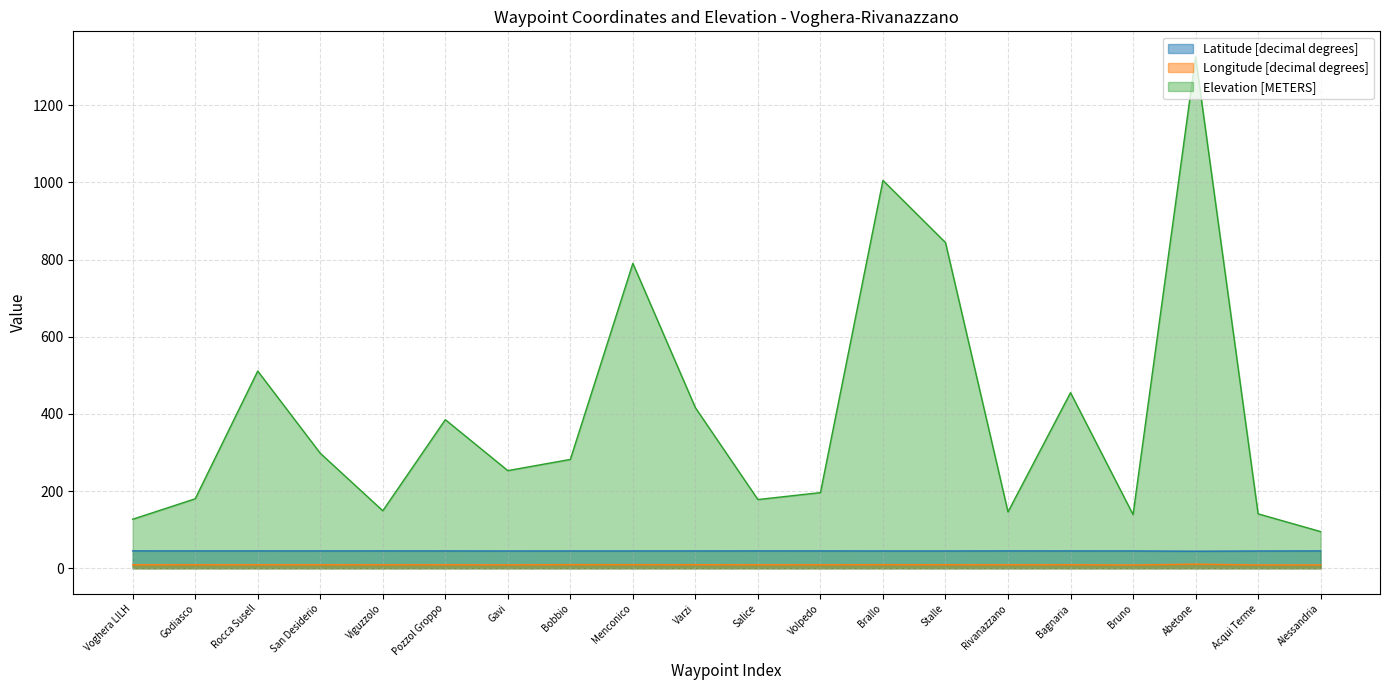

True or false: Elevation [METERS] has a value of 146.0 at Rivanazzano.

True